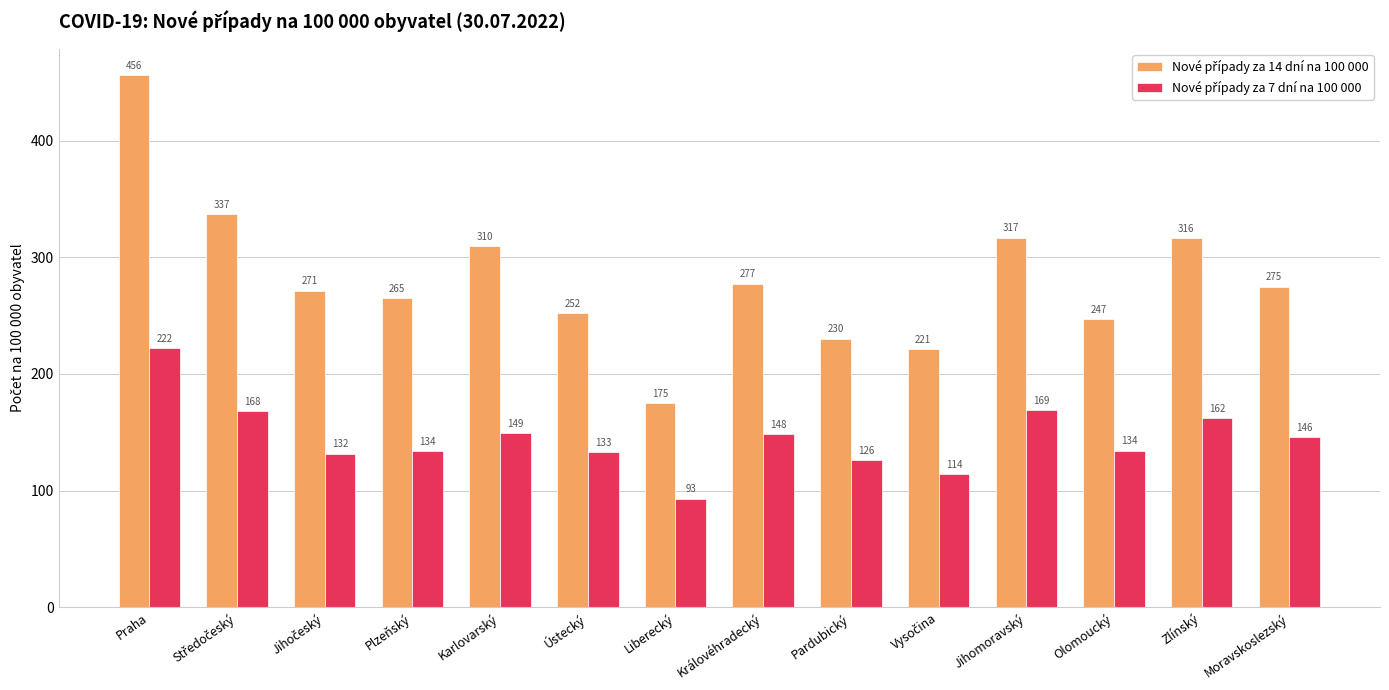

At which category is the sum across all series the highest?

Praha